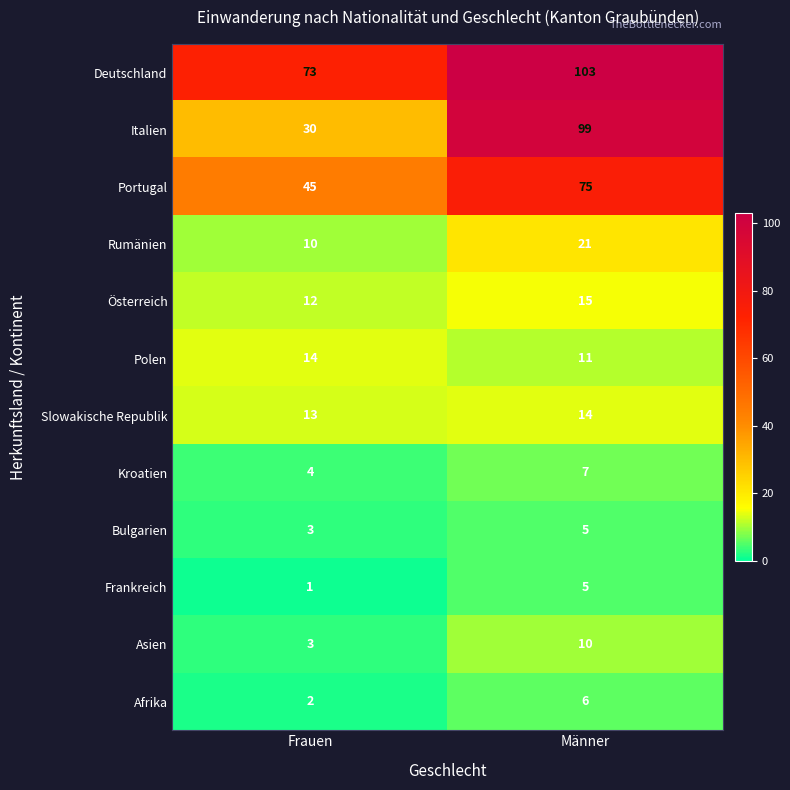

At which label is Portugal closest to 60?

Frauen